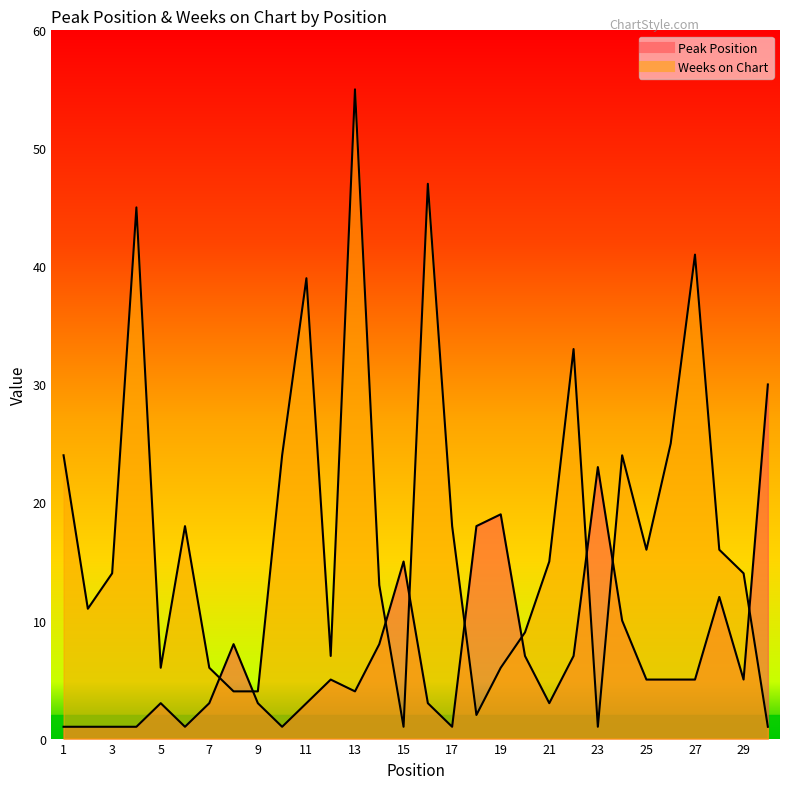

Rank the series by their average value, from highest to lowest.

Weeks on Chart, Peak Position